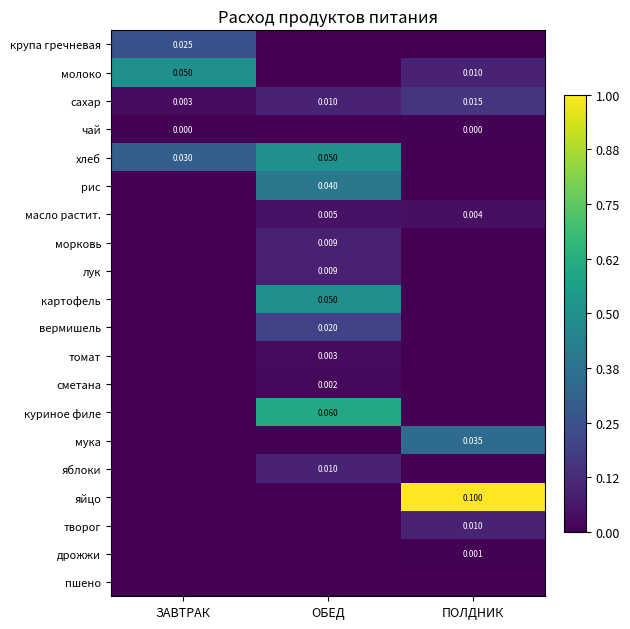

At which label does сахар reach its minimum?

ЗАВТРАК